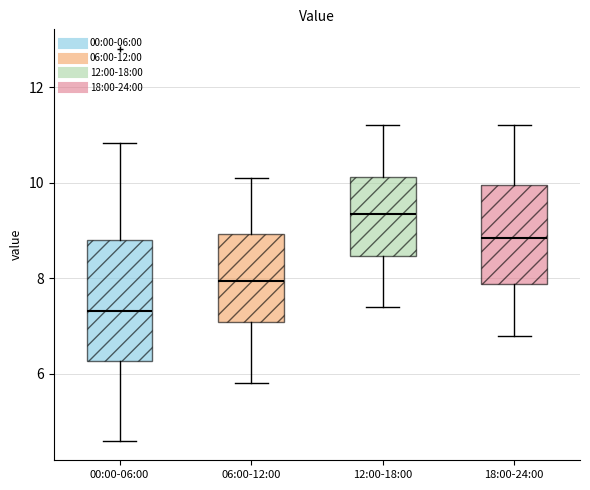

Reading left to right, transcribe this box plot: for each box, give where its median line is, the range the box spans, and where its two whiskers end, as read against the y-axis. The values are not printed on the chart, so give them approximately, as read against the axis.

00:00-06:00: median 7.4, box 6.2 to 8.8, whiskers 4.6 to 10.8
06:00-12:00: median 8.0, box 7.0 to 9.0, whiskers 5.8 to 10.2
12:00-18:00: median 9.4, box 8.4 to 10.2, whiskers 7.4 to 11.2
18:00-24:00: median 8.8, box 7.8 to 10.0, whiskers 6.8 to 11.2